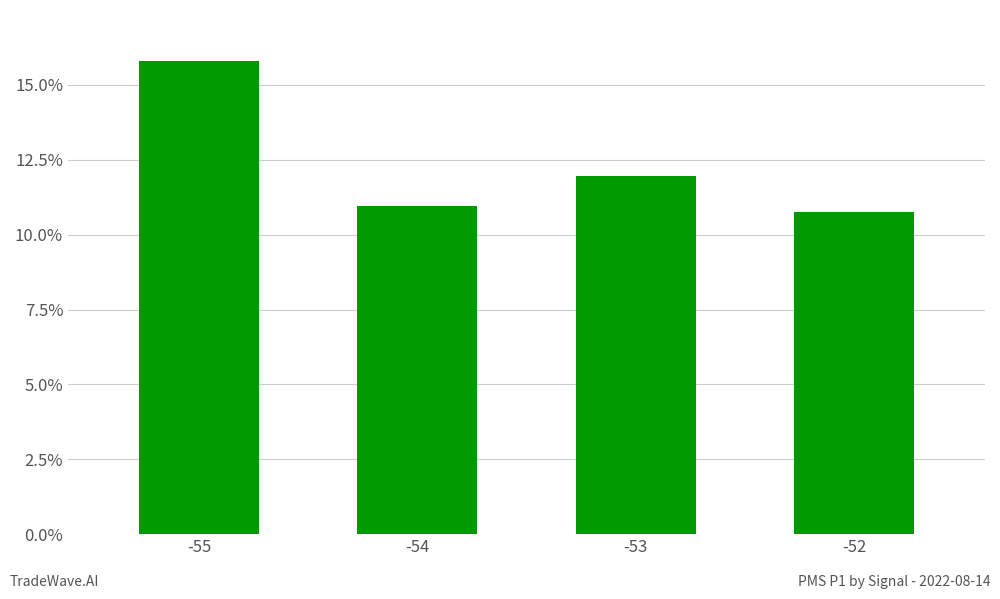

Which label corresponds to the largest value in the chart?

-55